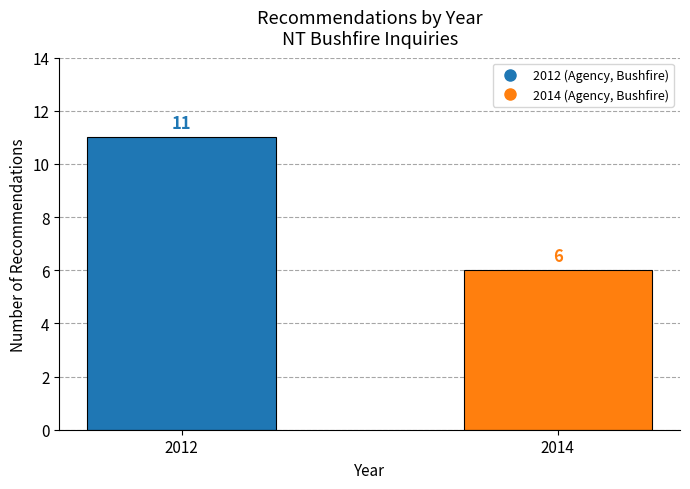

Rank the categories by value from lowest to highest.

2014, 2012